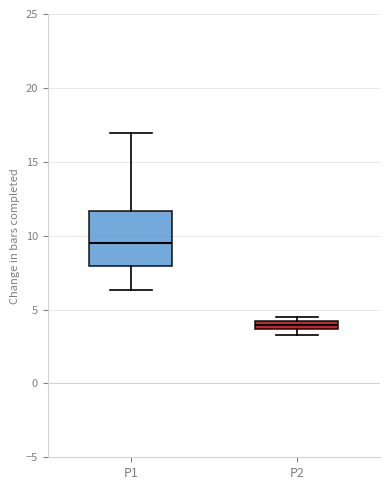

Where is the lower edge of the box for P2 on the y-axis? The values are not printed on the chart, so give them approximately, as read against the axis.

3.5